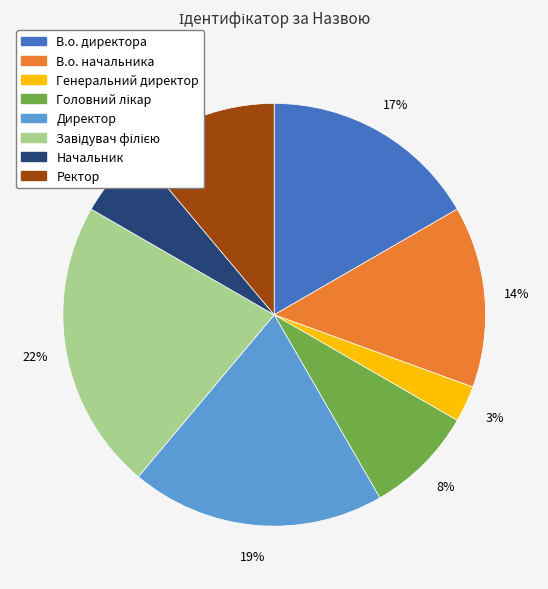

How many segments does this pie chart have?

8